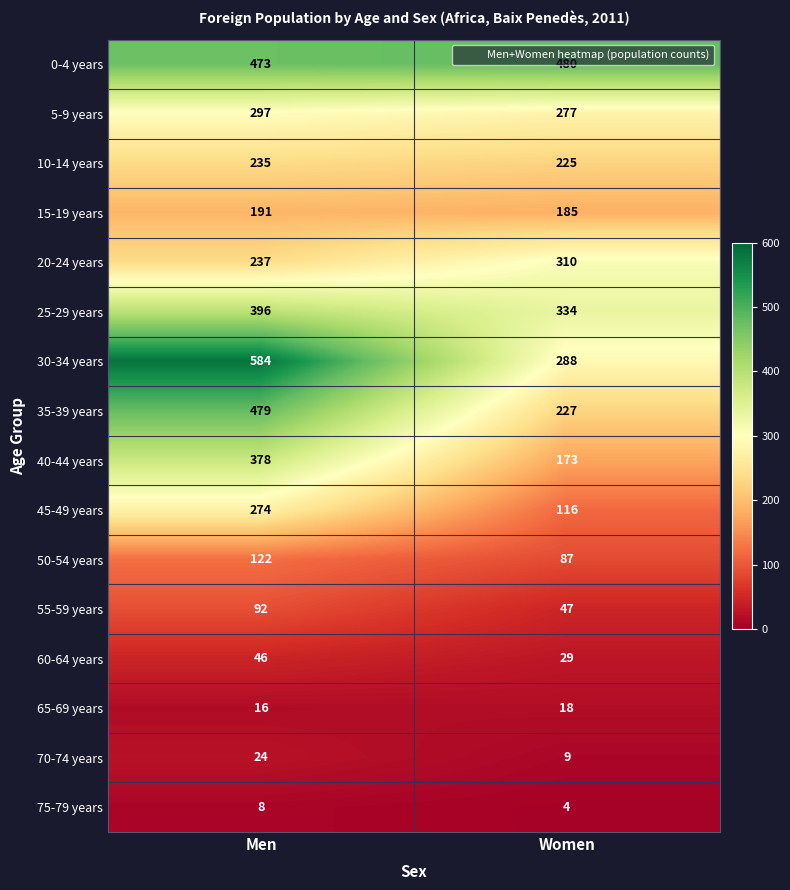

At which label is 55-59 years closest to 69?

Women